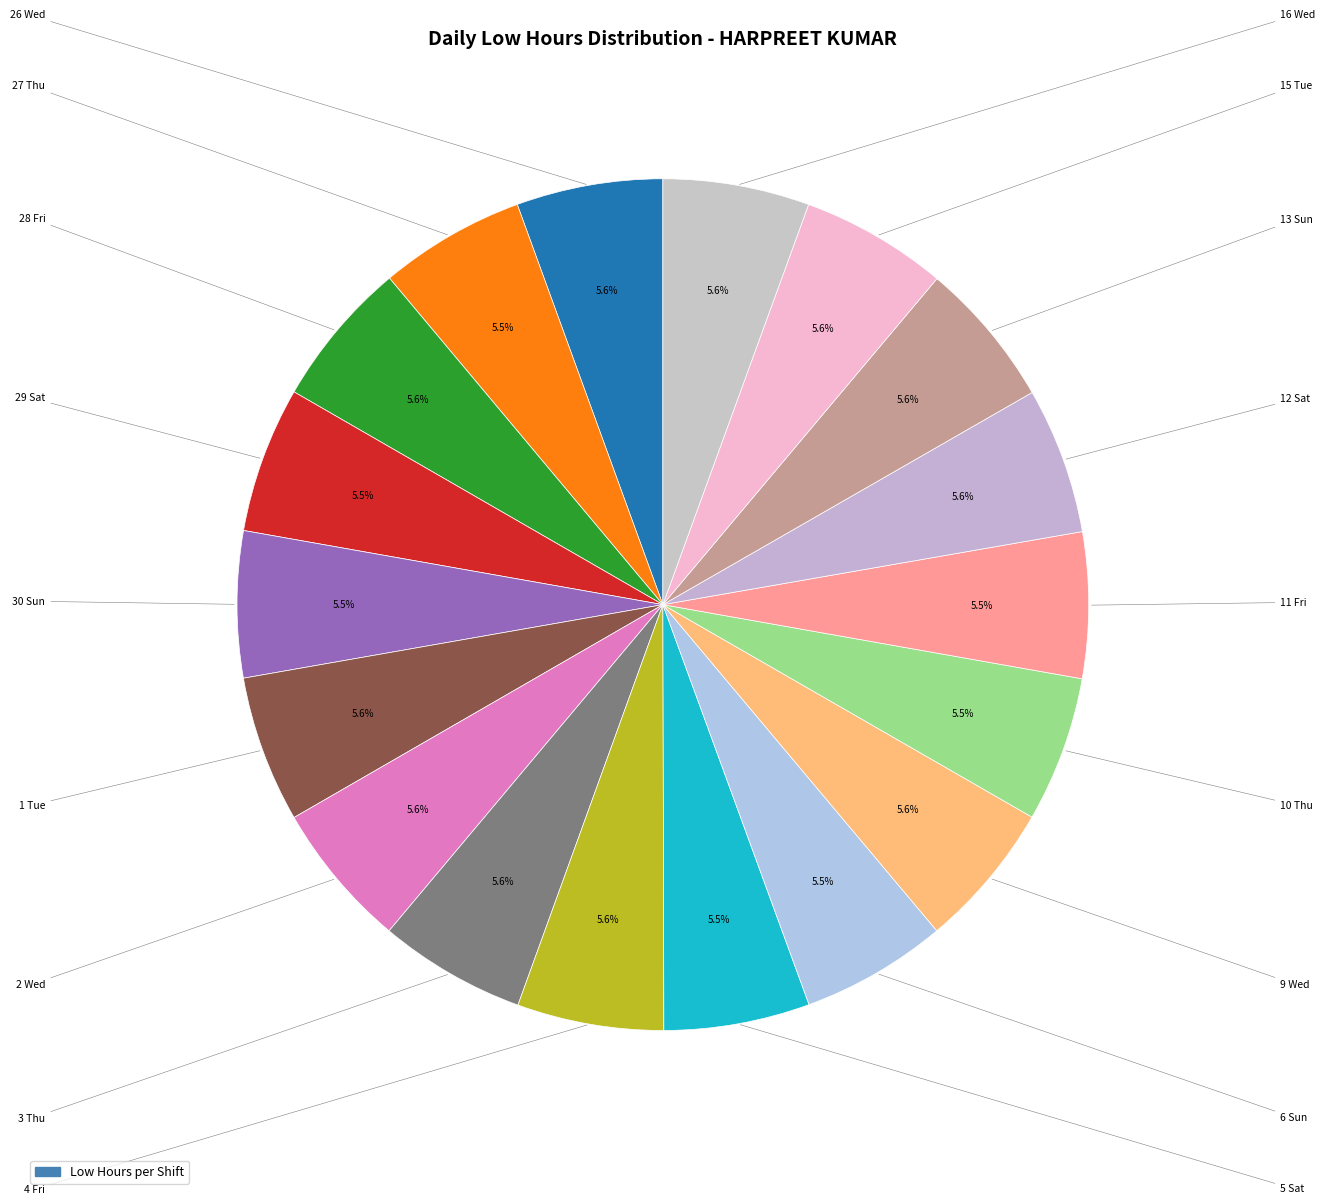

How many slices are in this pie chart?

18